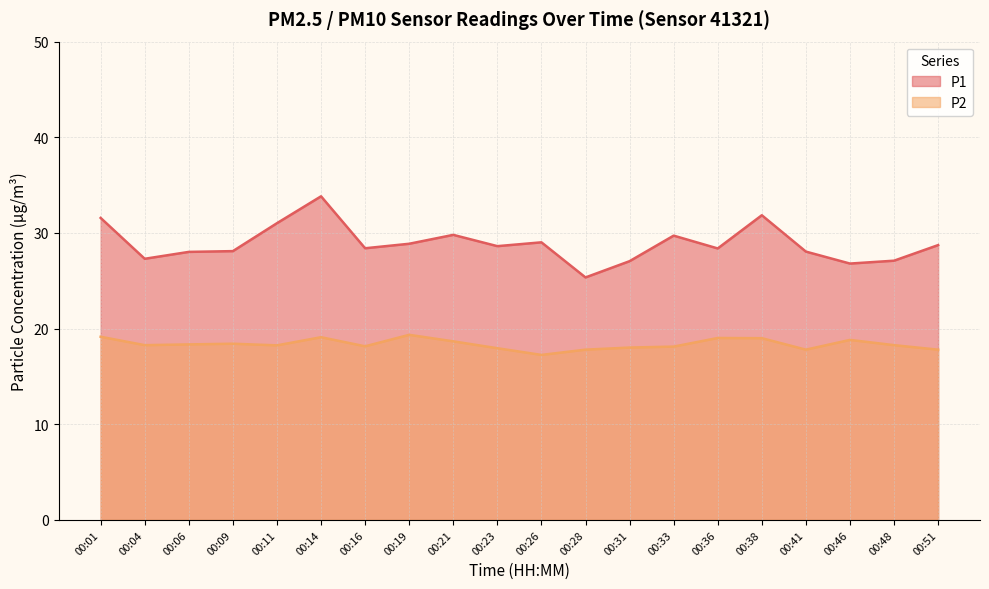

Which has a higher value, 00:46 or 00:11?

00:11